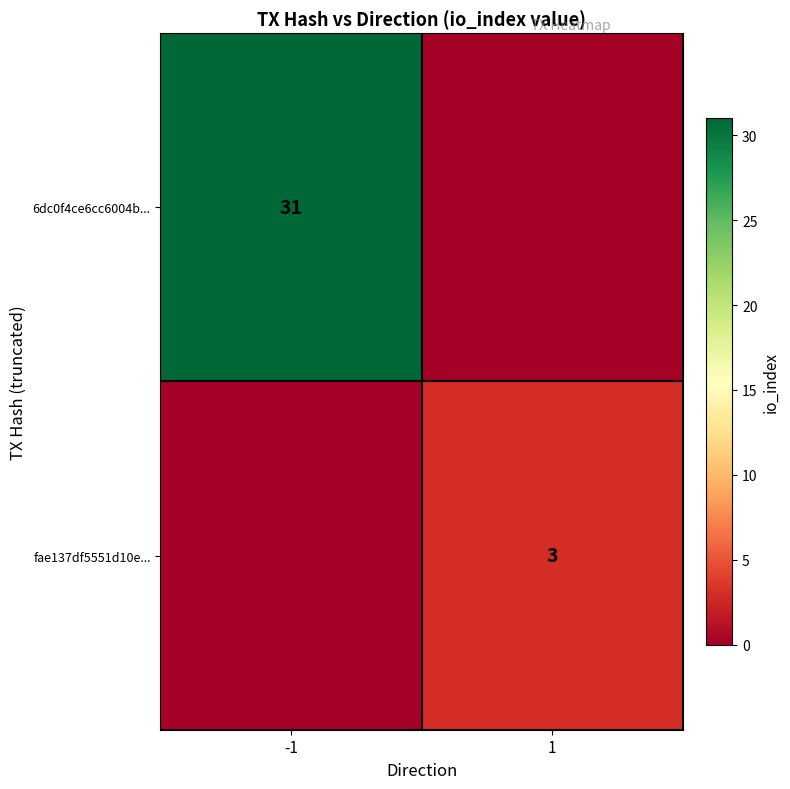

The value of 6dc0f4ce6cc6004b... at -1 is 49. True or false?

False